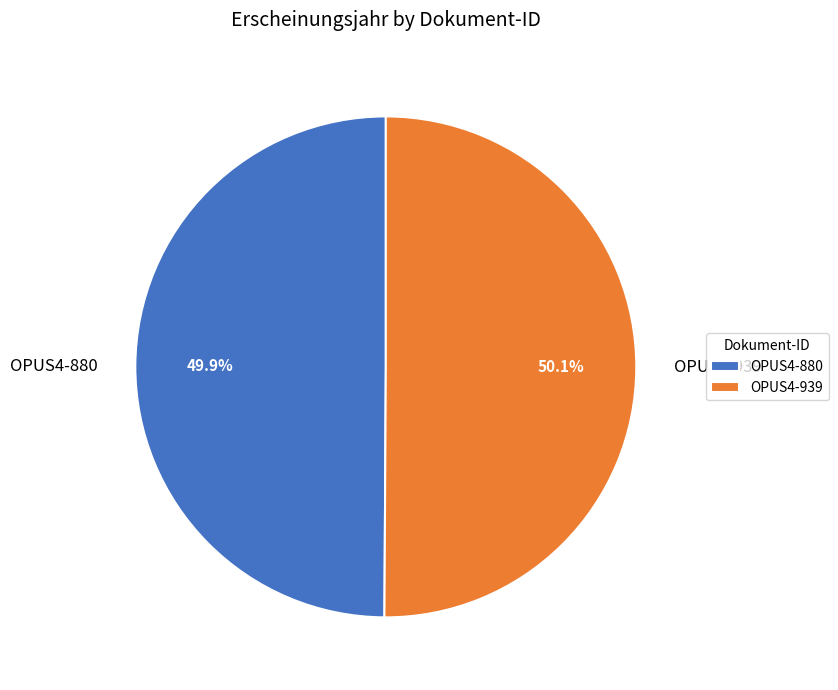

How many segments does this pie chart have?

2